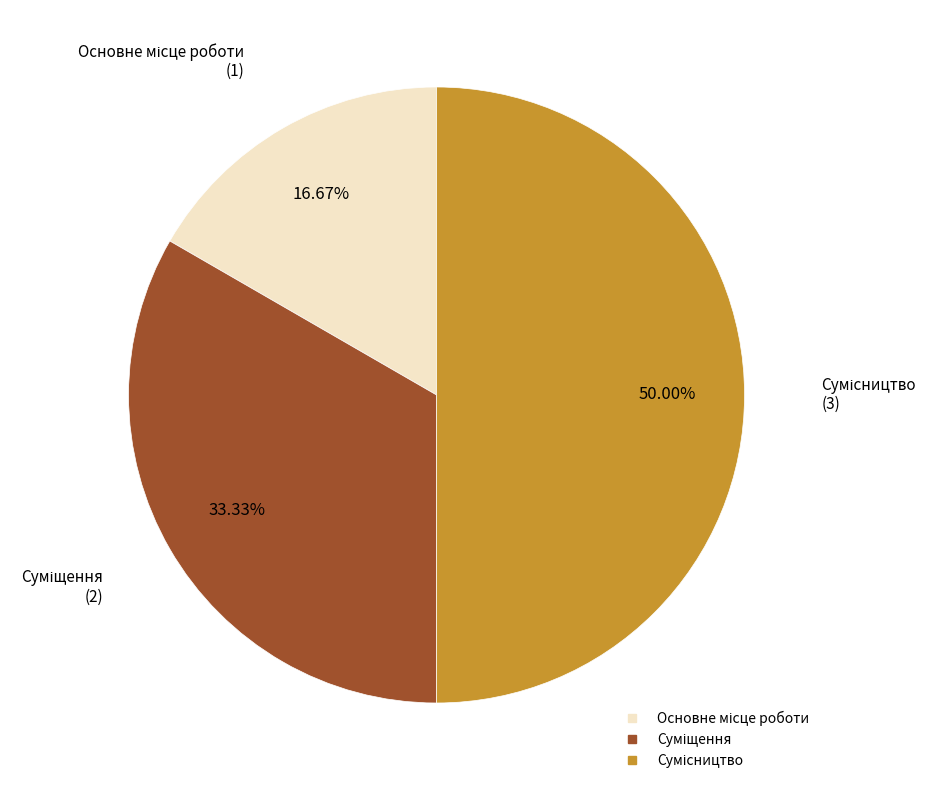

Does any single category account for the majority?

No